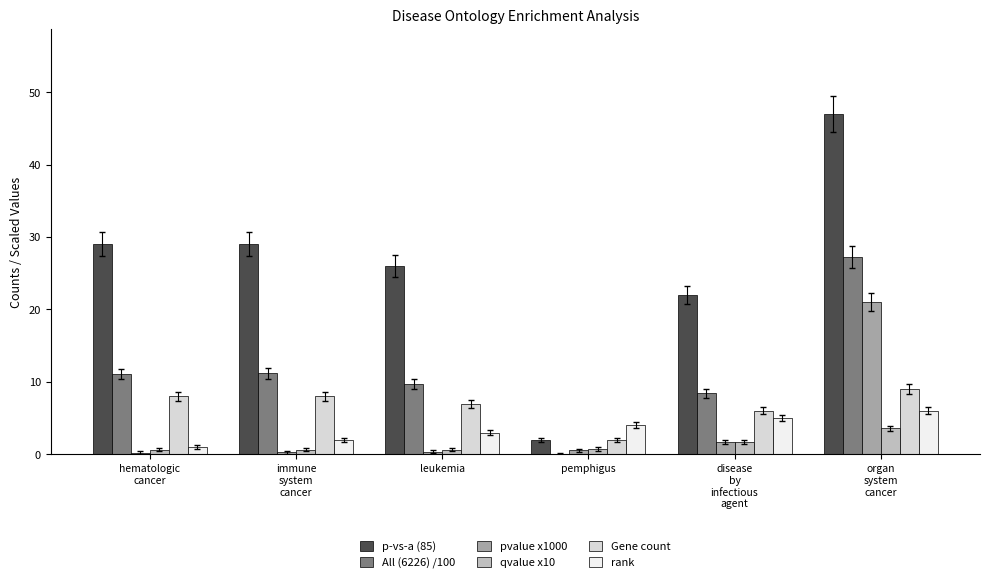

What is the sum of all rank values?

21.0